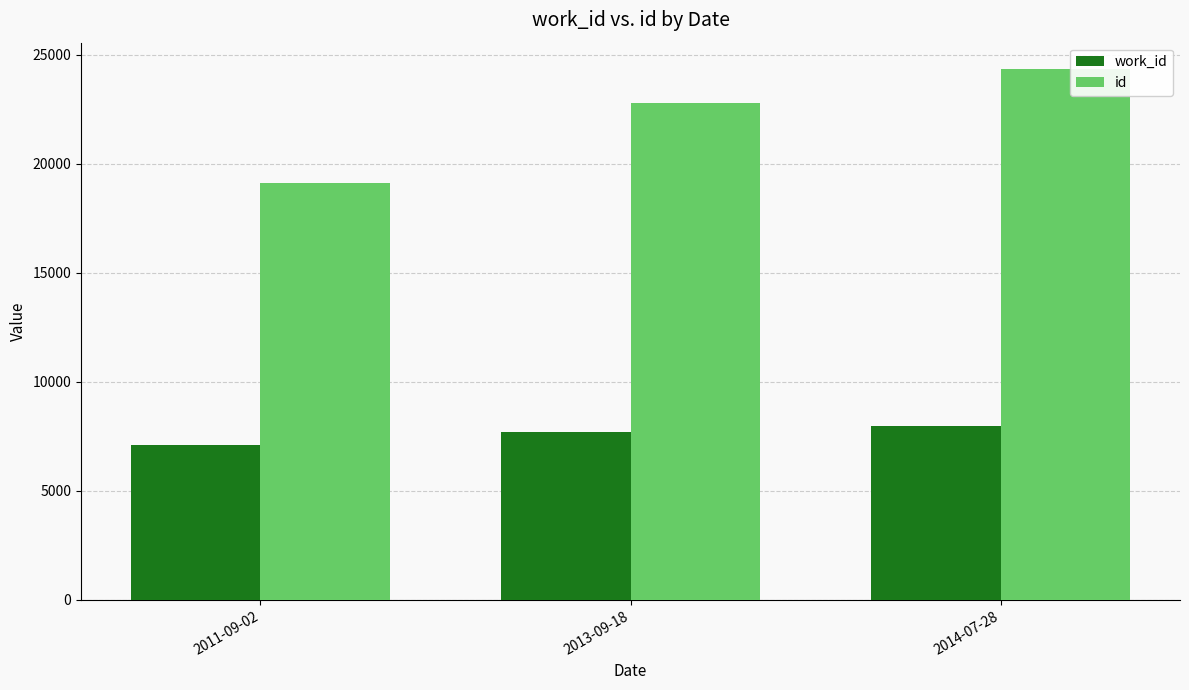

Reading left to right, transcribe all the data shown in this chart.

work_id: 7079	7677	7987
id: 19117	22778	24331